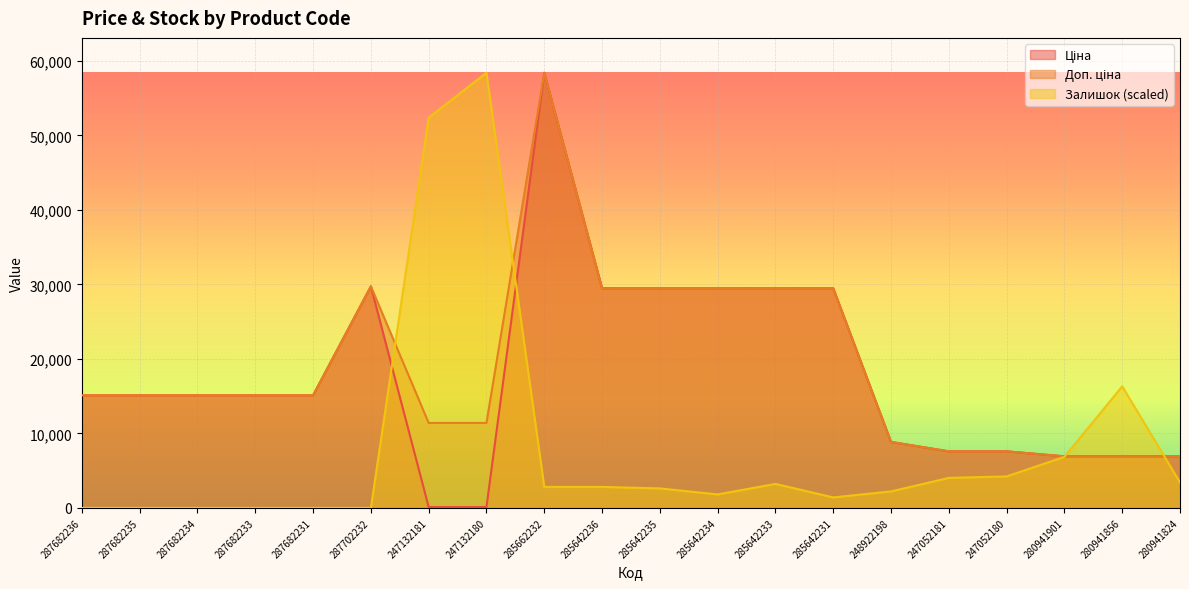

What is the maximum value for Ціна?

58426.5